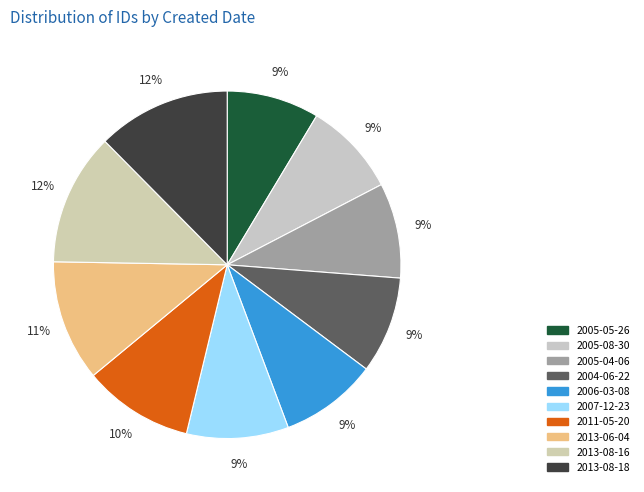

Rank the categories by value from highest to lowest.

2013-08-18, 2013-08-16, 2013-06-04, 2011-05-20, 2007-12-23, 2006-03-08, 2004-06-22, 2005-04-06, 2005-08-30, 2005-05-26